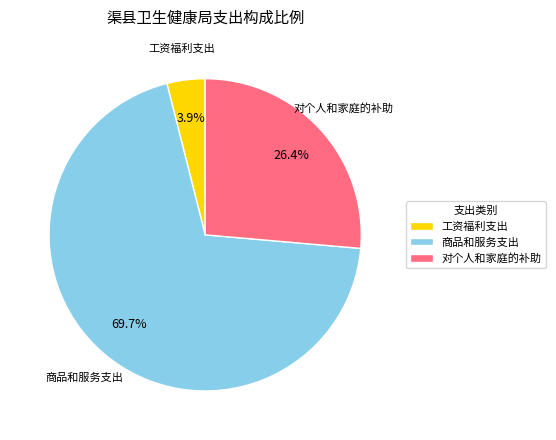

How many segments does this pie chart have?

3